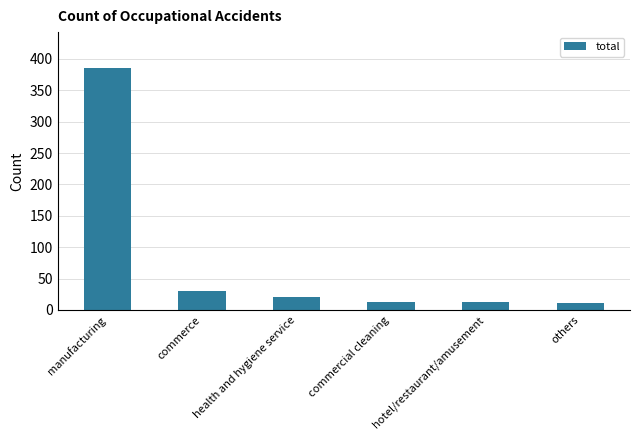

How many bars are there in total?

6